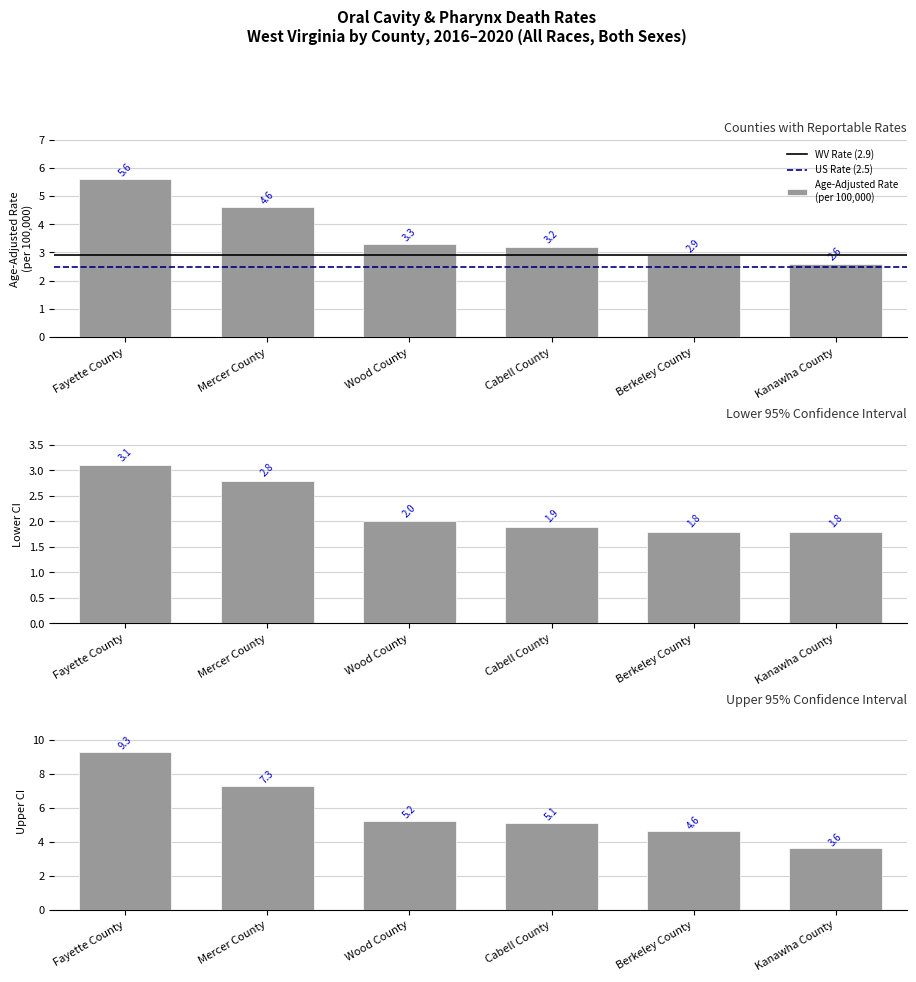

At how many categories does at least one series exceed 6?

2